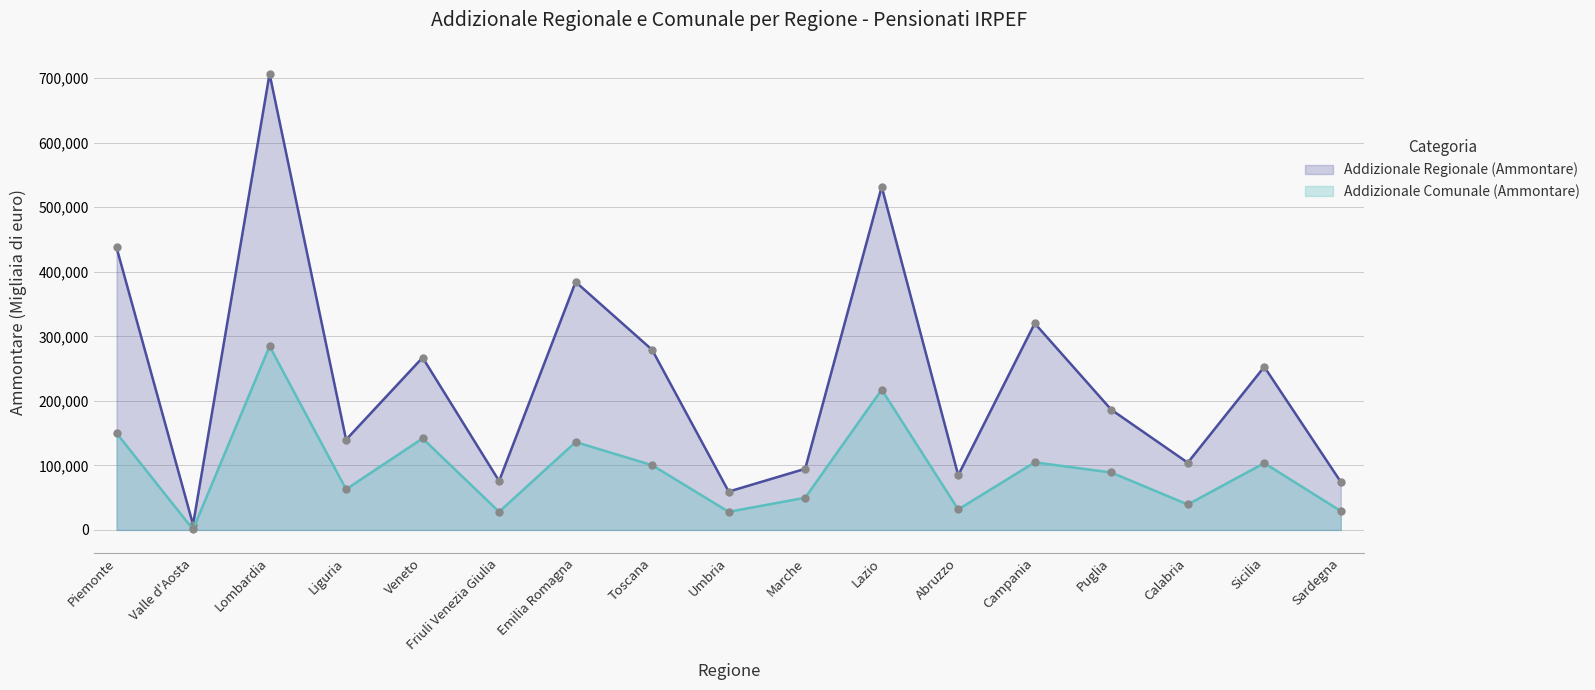

What position from the right is Liguria?

14